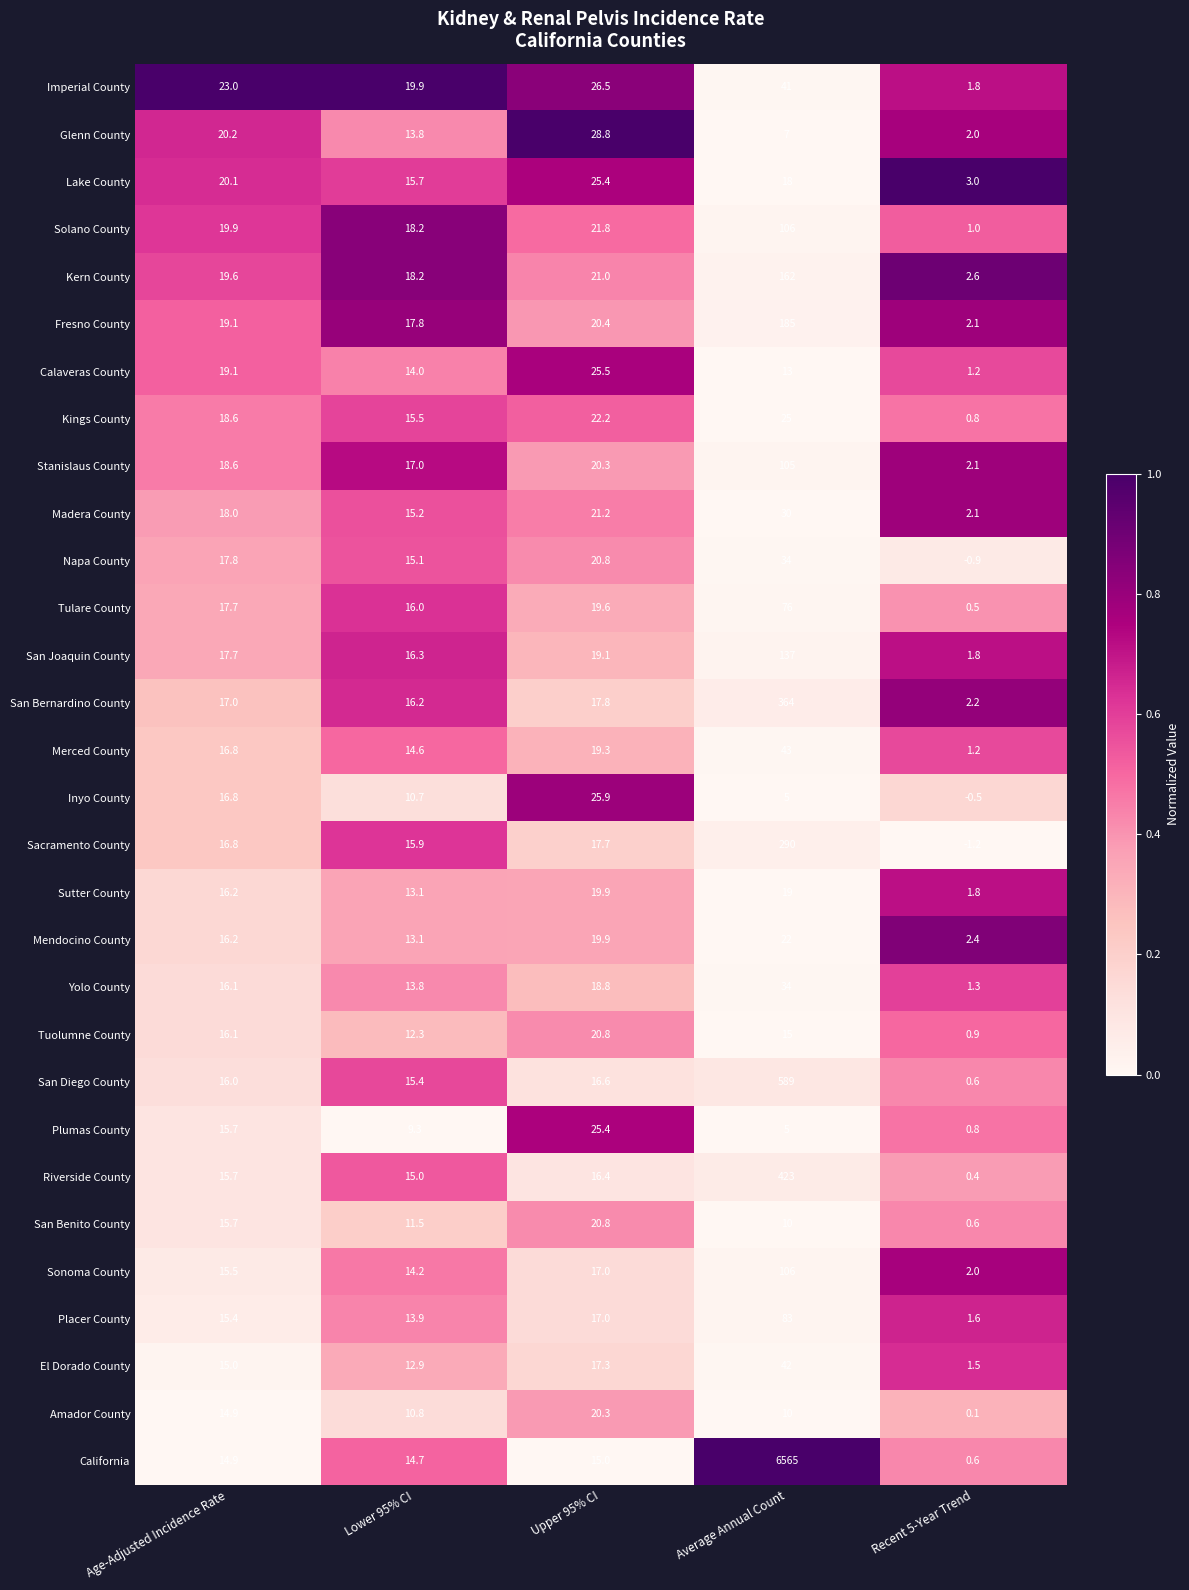

What is the total value across all series at Upper 95% CI?

618.5